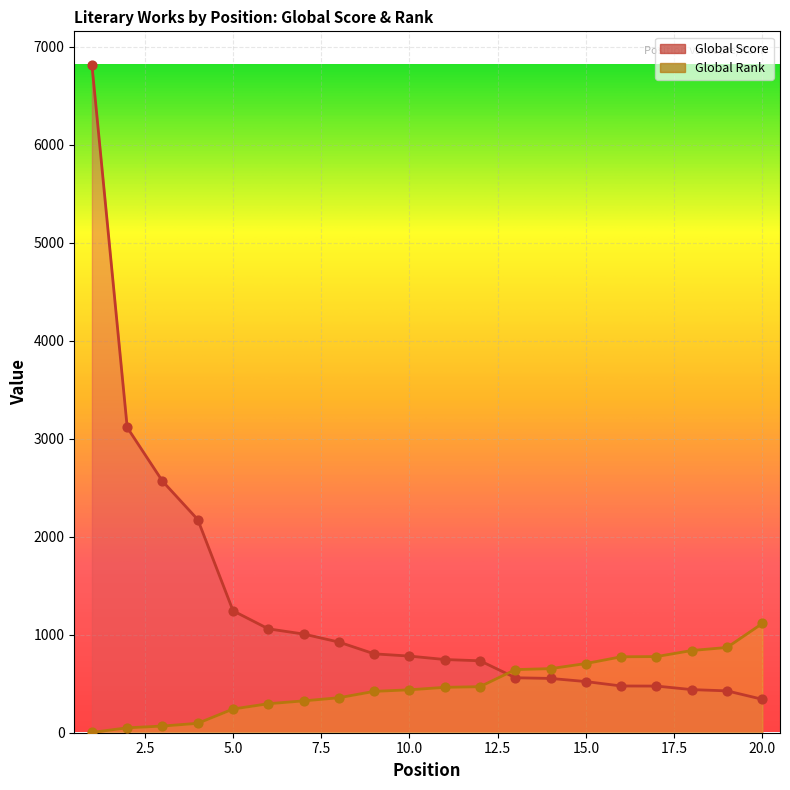

Which series has the largest total across all categories?

Global Score